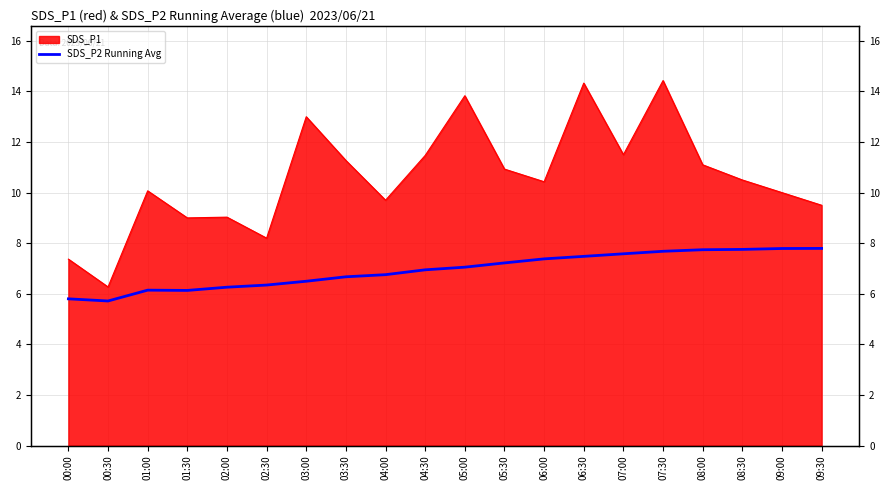

Reading right to left, list all the values displayed in this chart.

7.8	7.8	7.8	7.7	7.7	7.6	7.5	7.4	7.2	7.1	6.9	6.8	6.7	6.5	6.3	6.3	6.1	6.1	5.7	5.8